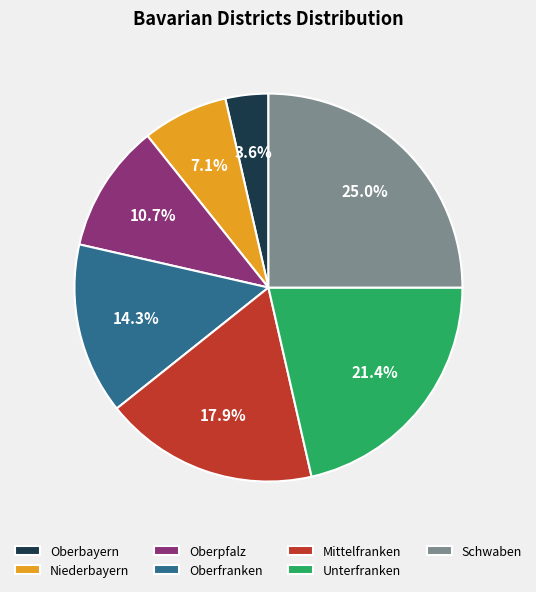

True or false: Niederbayern accounts for 7% of the total.

True